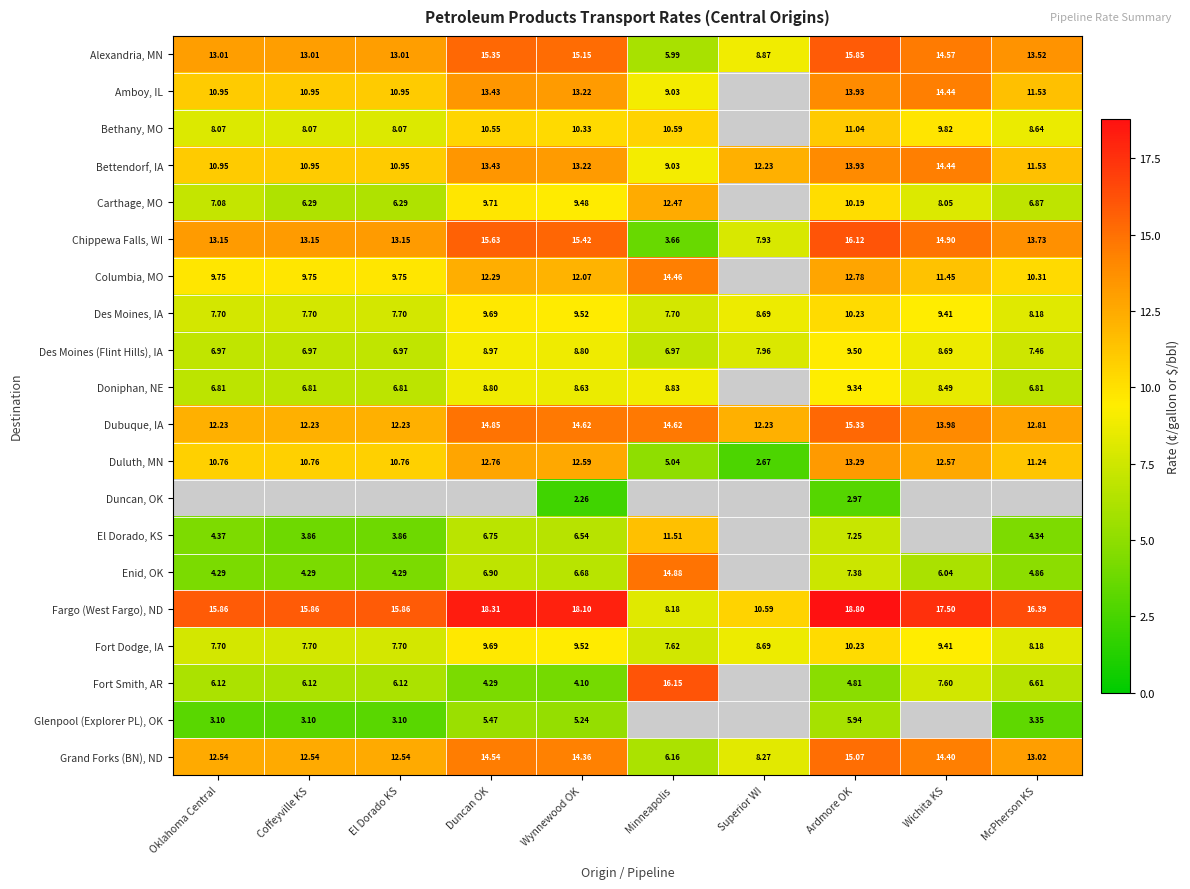

At how many categories does at least one series exceed 5?

10